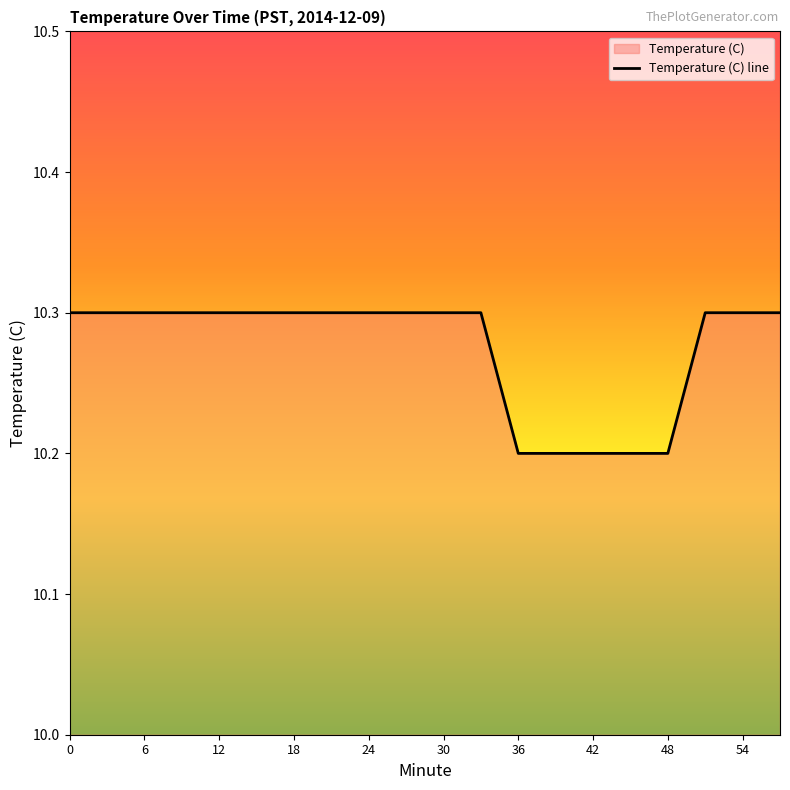

Count the number of categories in the chart.

20